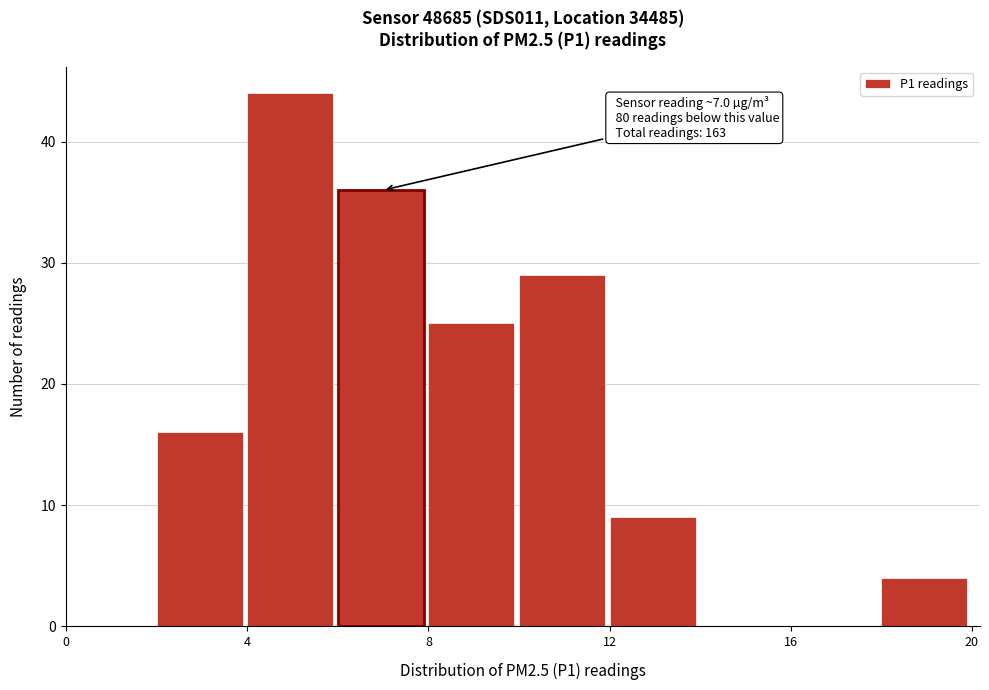

Which range on the x-axis has the tallest bar?

4 to 6